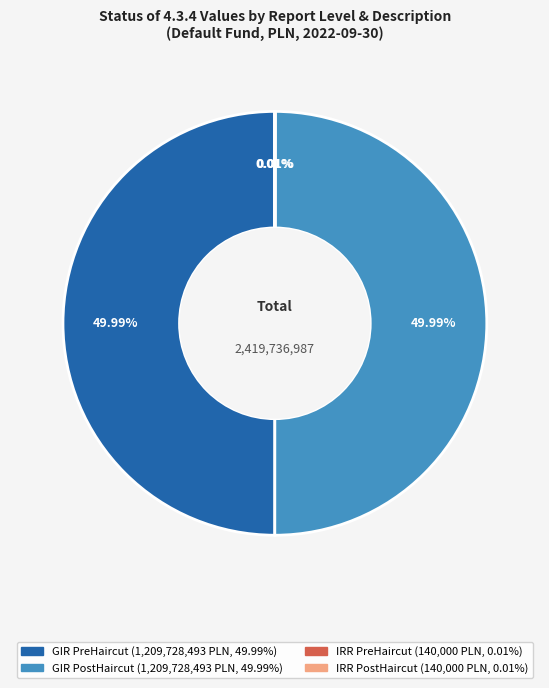

True or false: IRR PostHaircut accounts for 0% of the total.

True